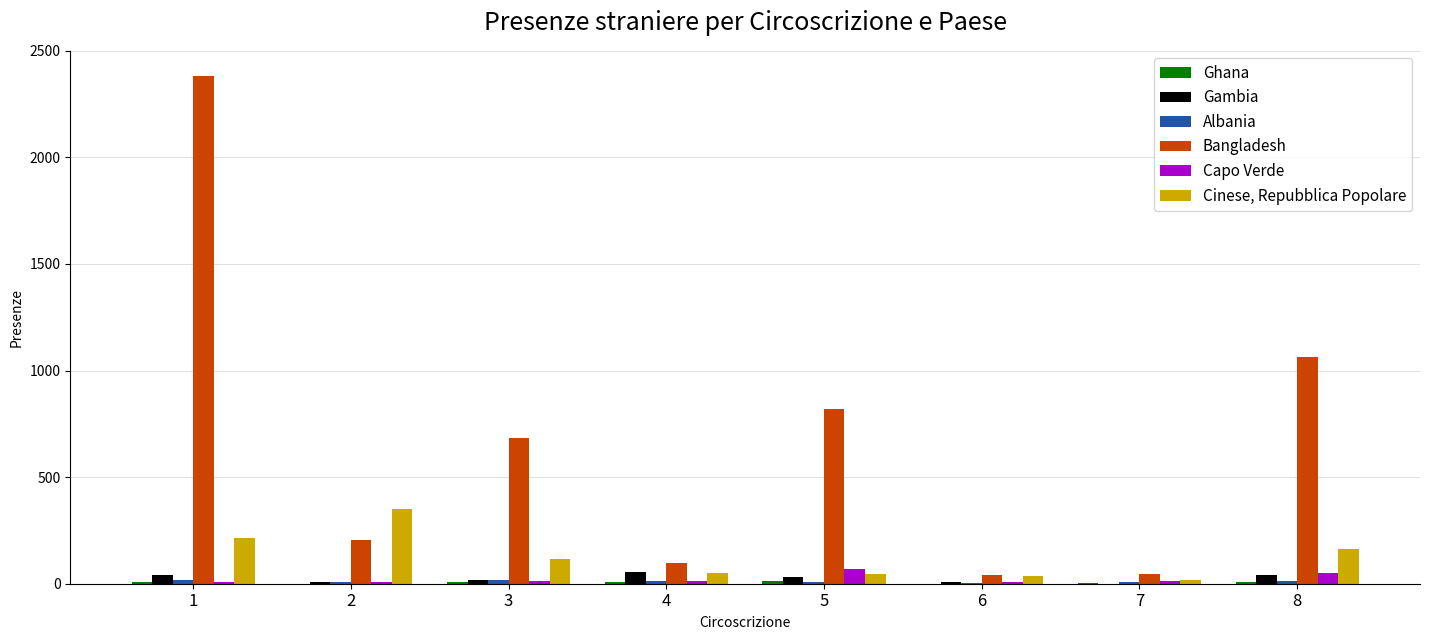

What is the sum of all Cinese, Repubblica Popolare values?

991